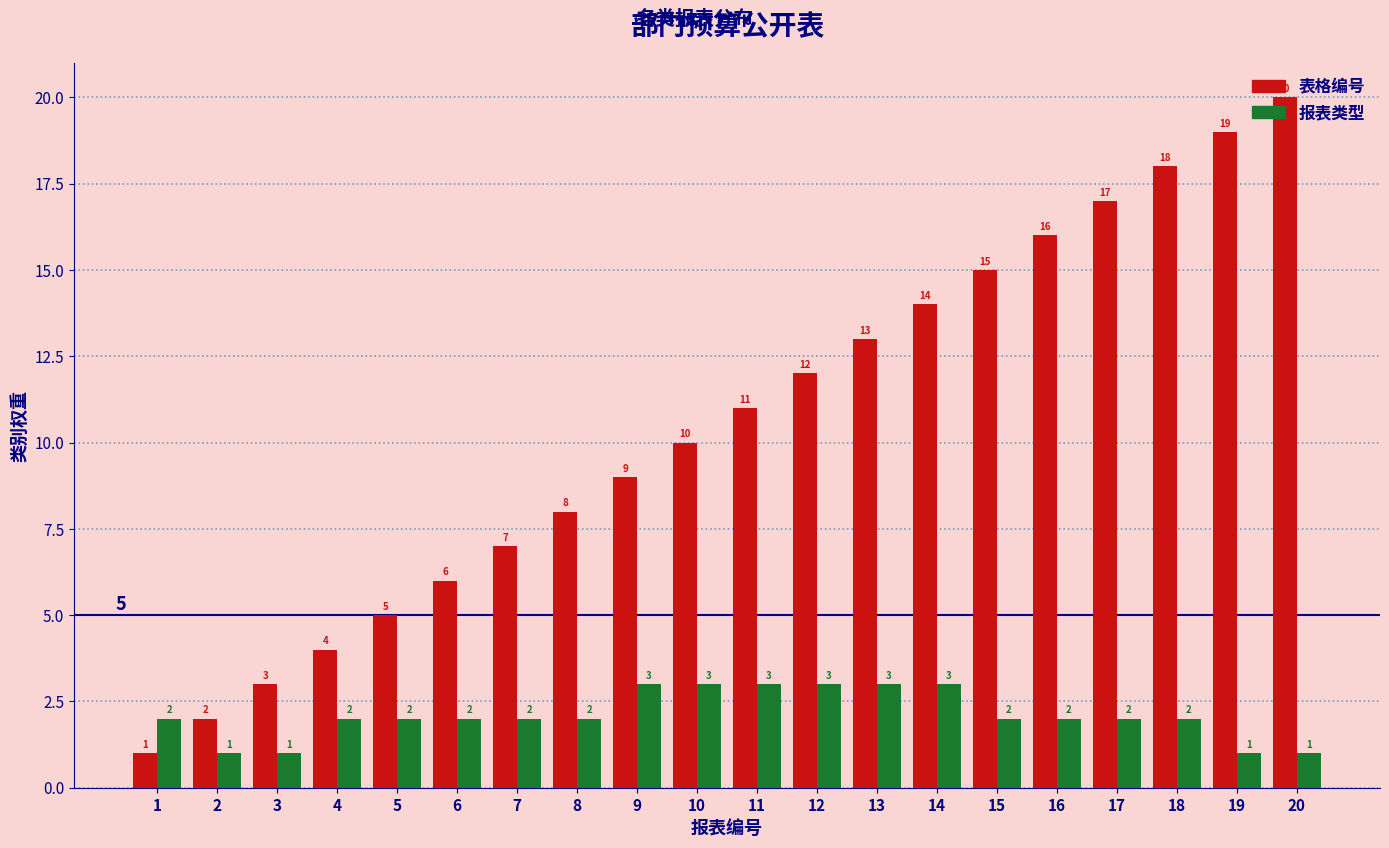

What is the value of the 报表类型 bar at the 10th from the left?

3